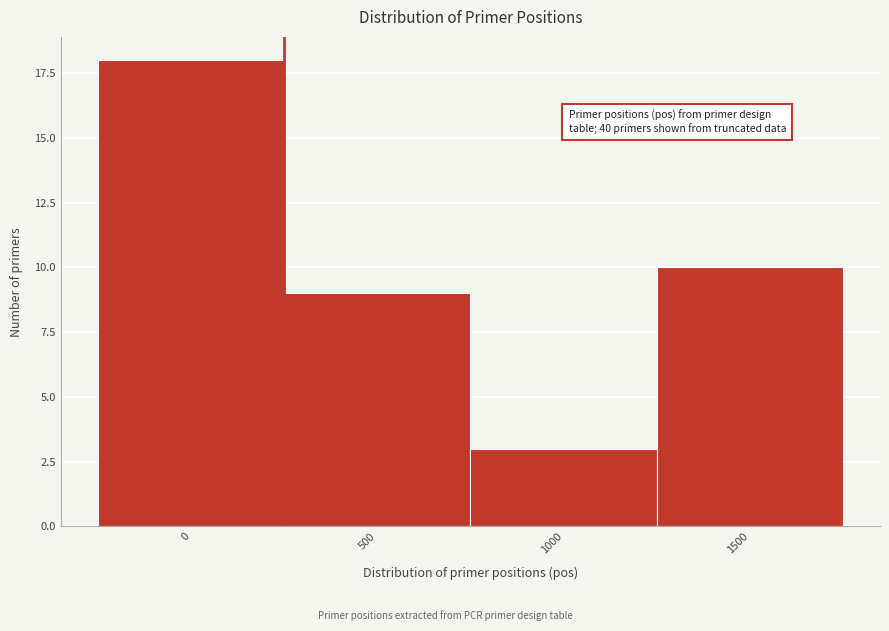

Reading left to right, list all the values displayed in this chart.

18	9	3	10